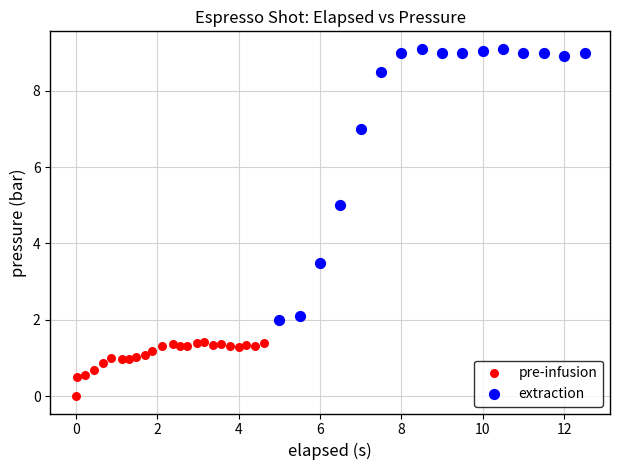

Which series has the widest spread of Y values?

extraction